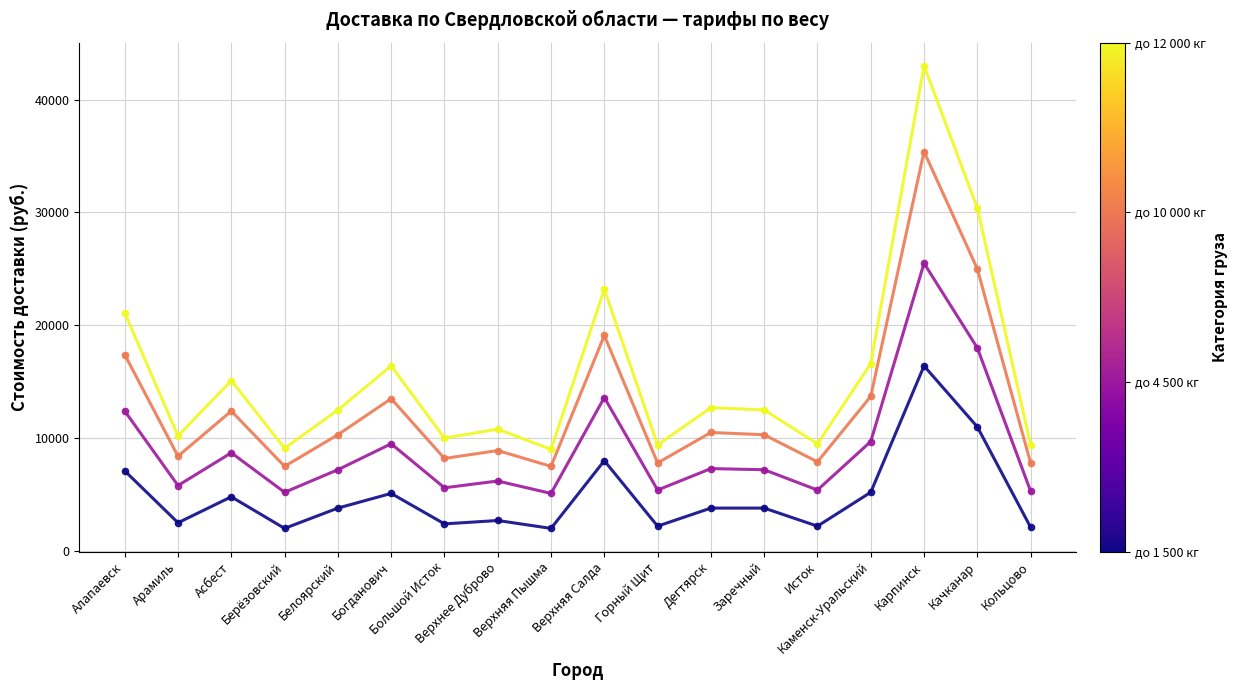

What is the smallest value displayed?

2000